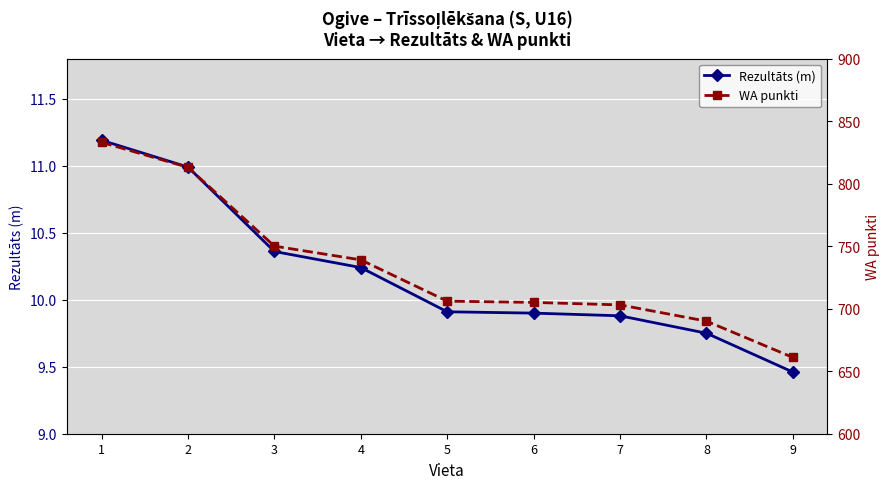

Is it true that Rezultāts (m) equals 2.4 at 2?

False